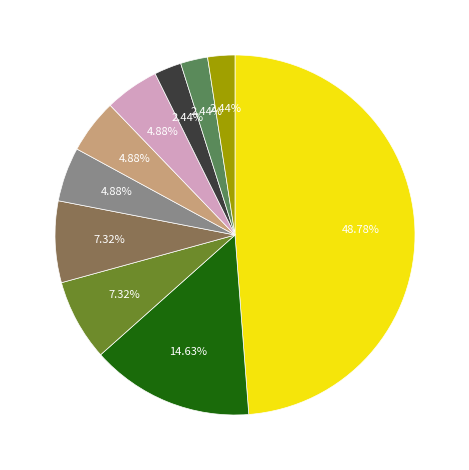

How many slices are in this pie chart?

10